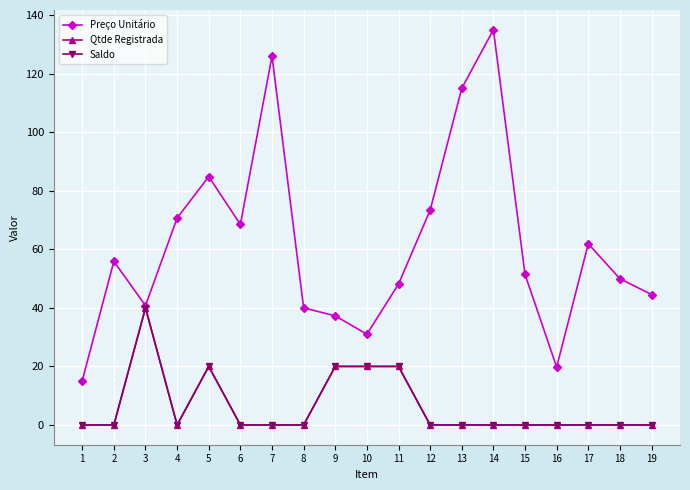

True or false: Qtde Registrada and Preço Unitário cross at least once.

False